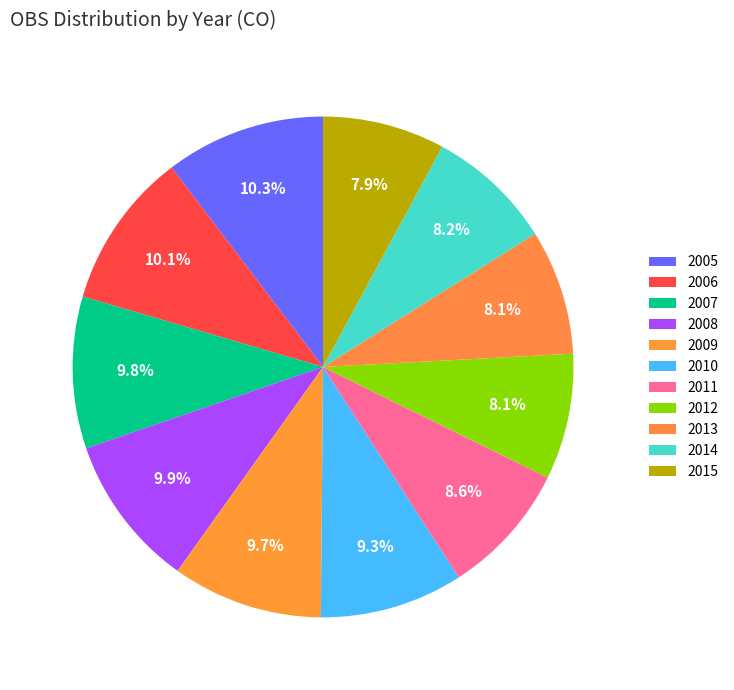

The 2006 slice represents 10% of the pie. True or false?

True